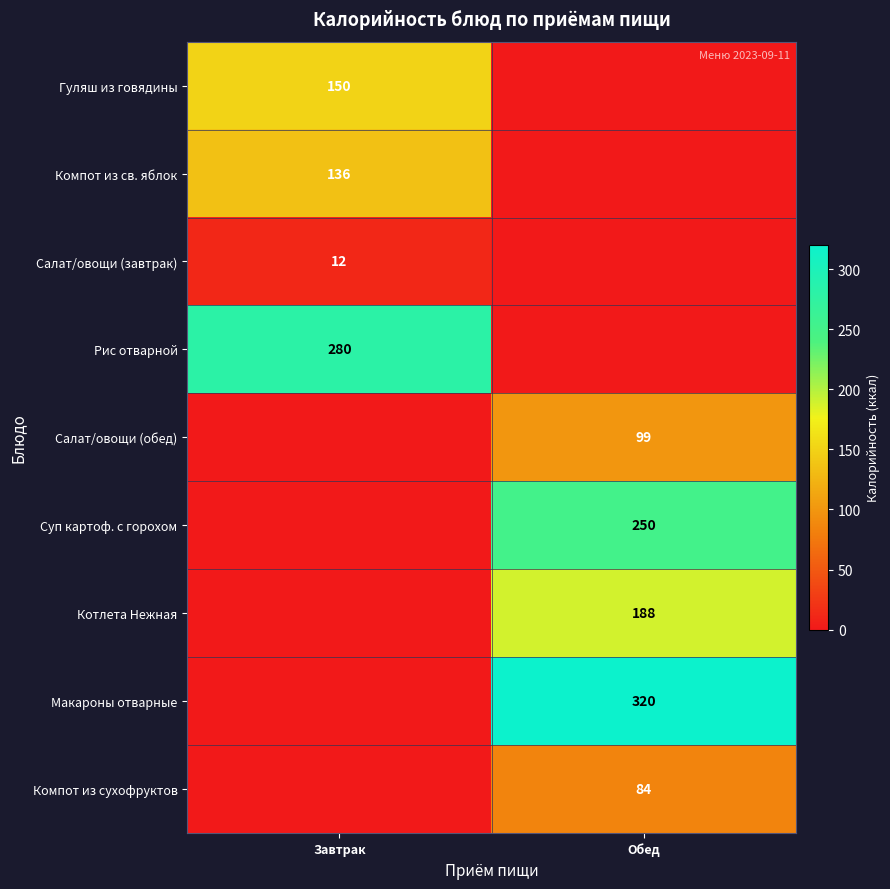

Is it true that Рис отварной equals 462 at Завтрак?

False